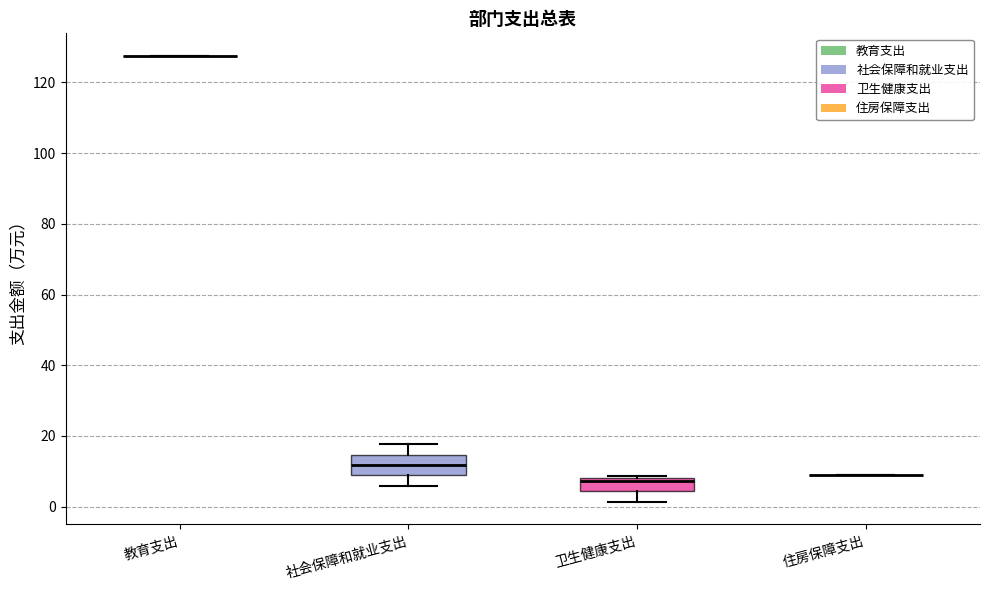

Reading left to right, transcribe this box plot: for each box, give where its median line is, the range the box spans, and where its two whiskers end, as read against the y-axis. The values are not printed on the chart, so give them approximately, as read against the axis.

教育支出: box collapsed to a line at 128, whiskers 128 to 128
社会保障和就业支出: median 12, box 8 to 14, whiskers 6 to 18
卫生健康支出: median 8 (just below the box's upper edge), box 4 to 8, whiskers 2 to 8 (just above the box's upper edge)
住房保障支出: box collapsed to a line at 8, whiskers 8 to 8